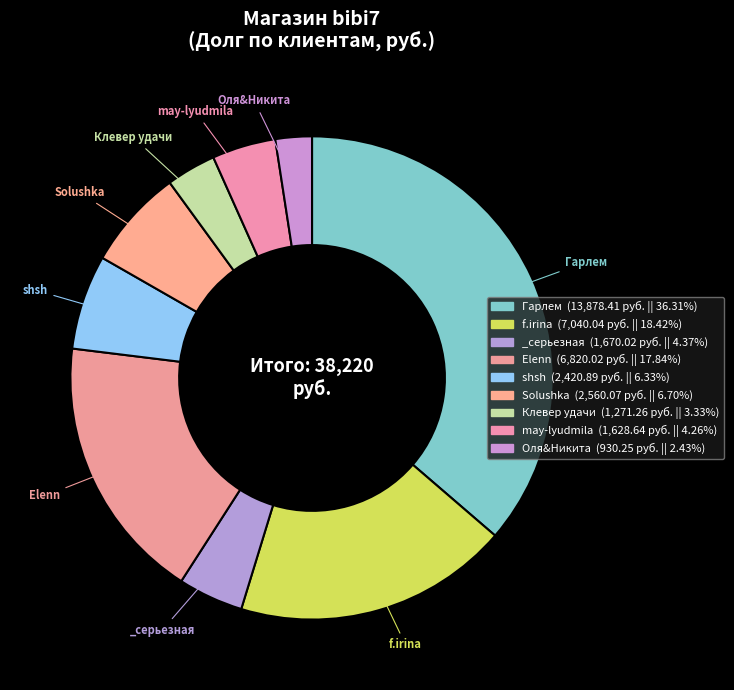

How many segments does this pie chart have?

9